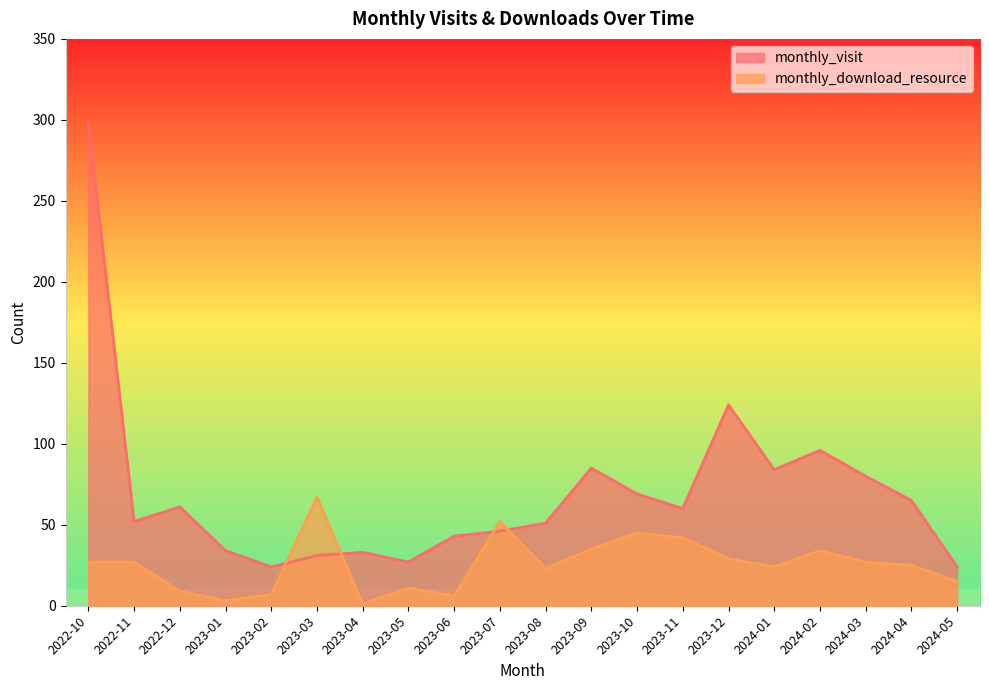

What is the difference between the maximum and minimum values in the monthly_visit series?

275